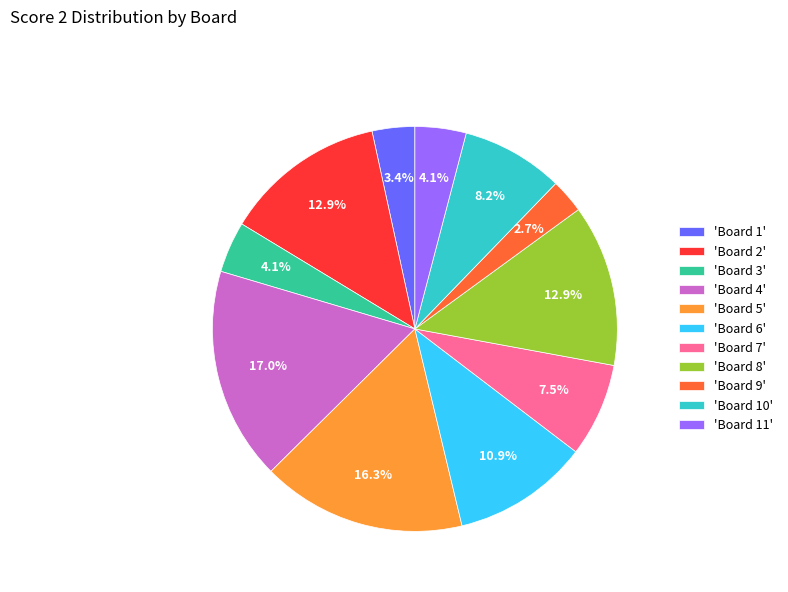

Does any single category account for the majority?

No